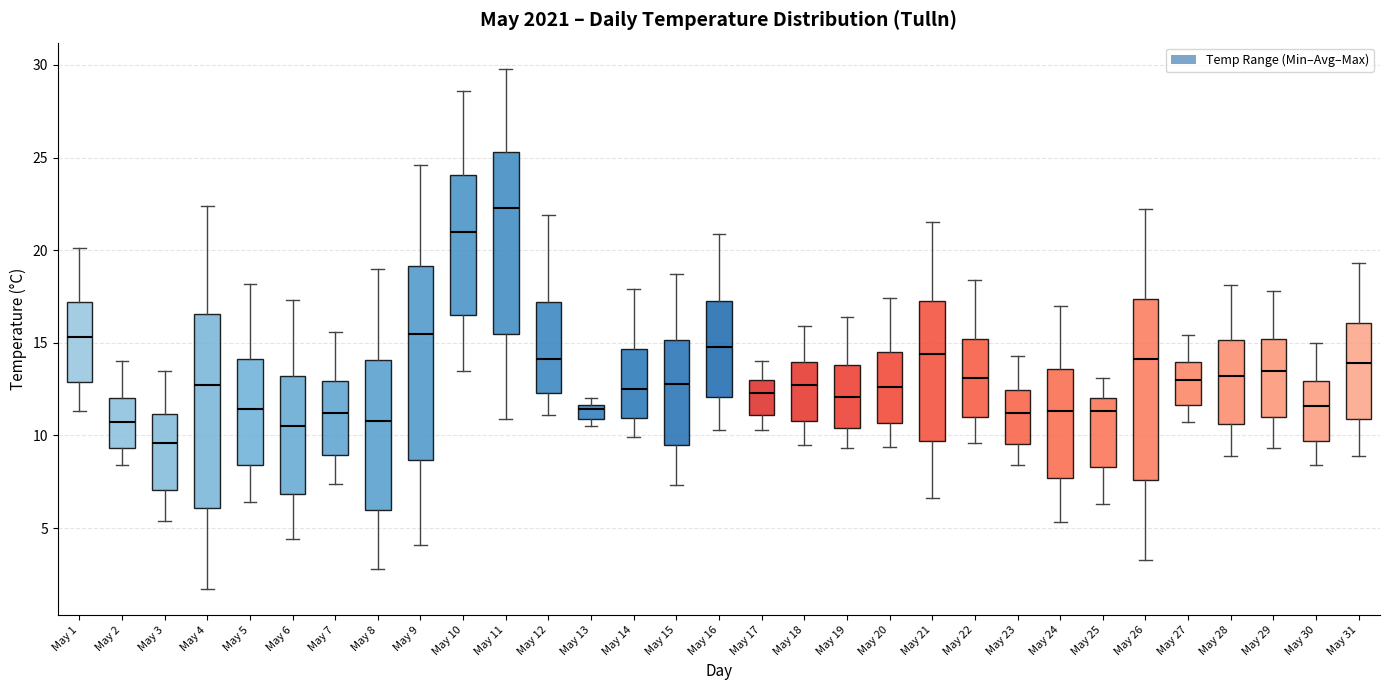

Which box's median line is the lowest?

May 3